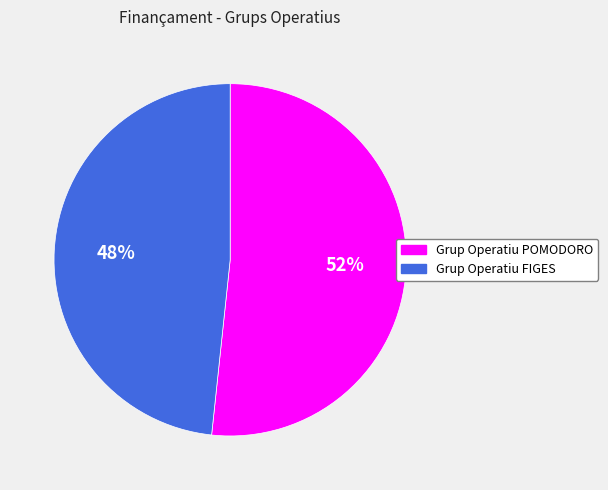

To the nearest percent, what is the average slice percentage?

50%